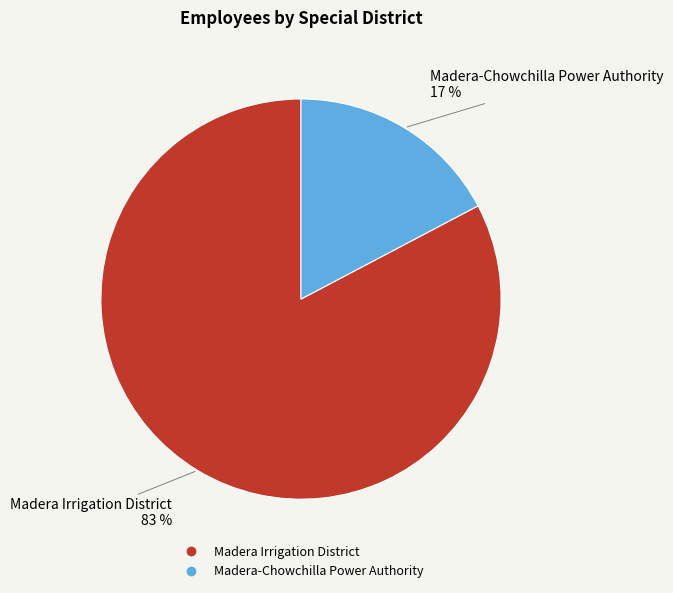

Rank the categories by value from highest to lowest.

Madera Irrigation District, Madera-Chowchilla Power Authority